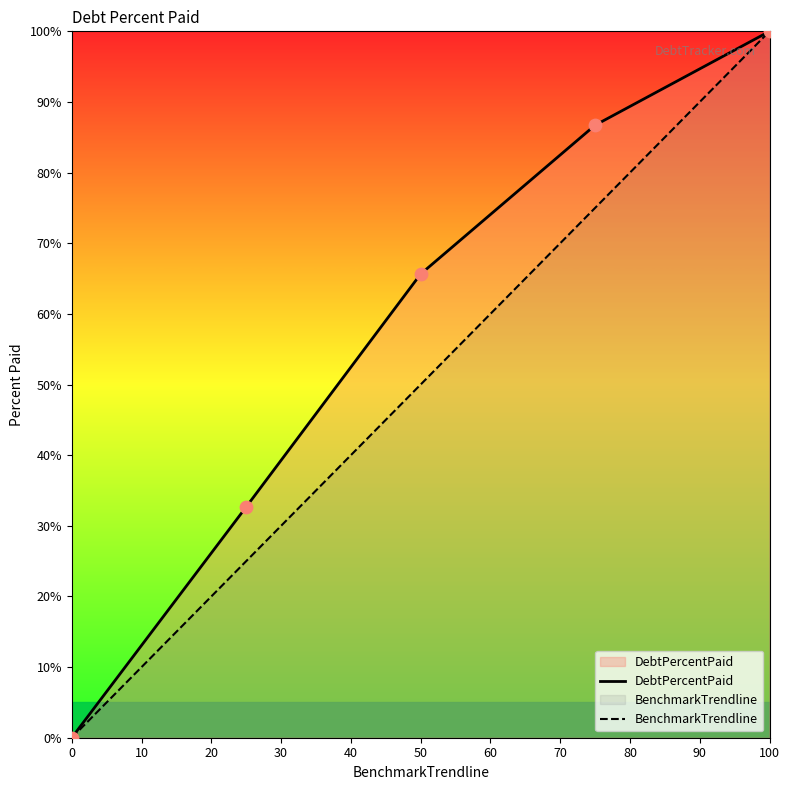

What are all the series names shown in the legend?

DebtPercentPaid, BenchmarkTrendline